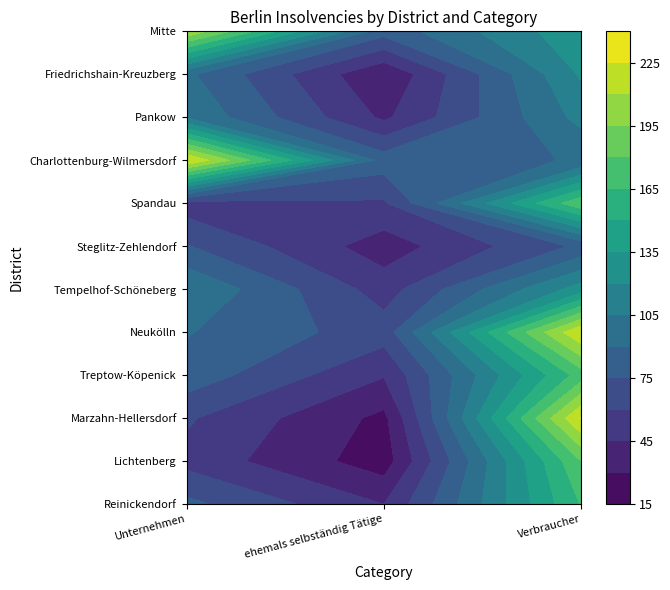

At which label does Pankow first exceed 103?

2